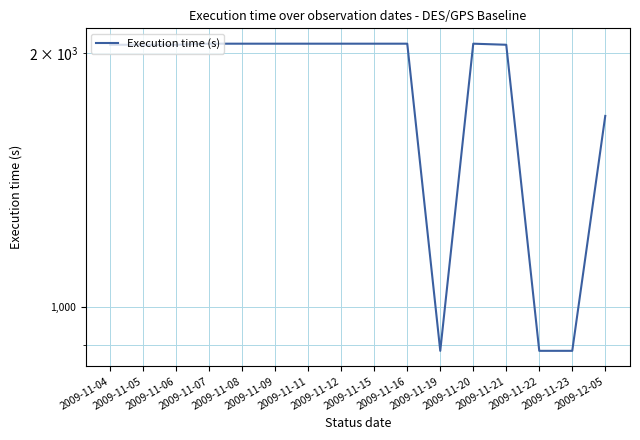

True or false: the data shows 1148 at 2009-11-05.

False